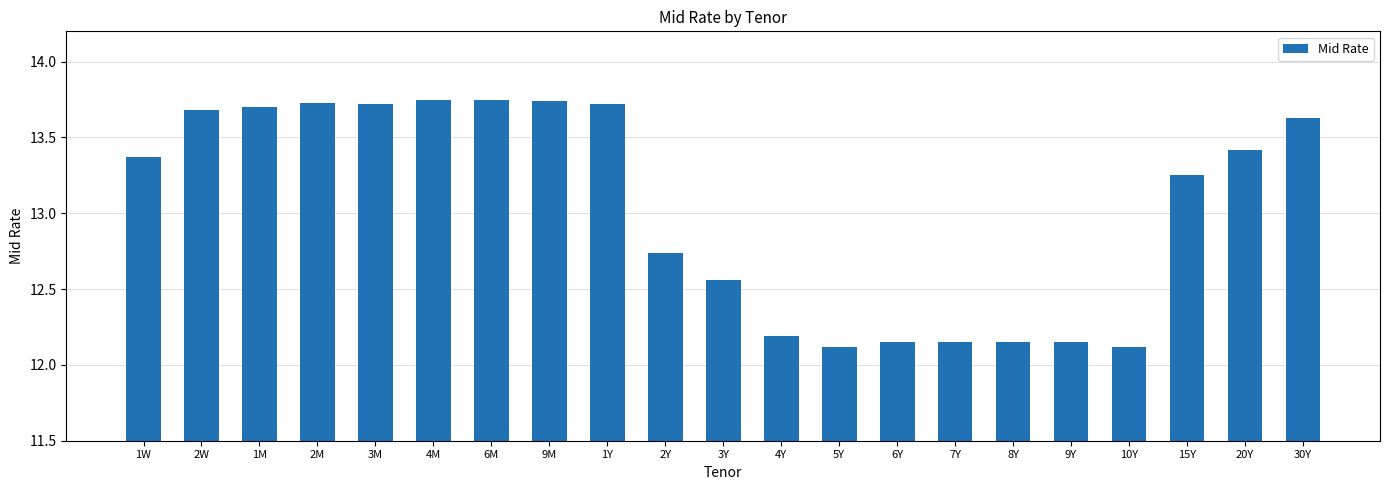

What position from the left is 4Y?

12